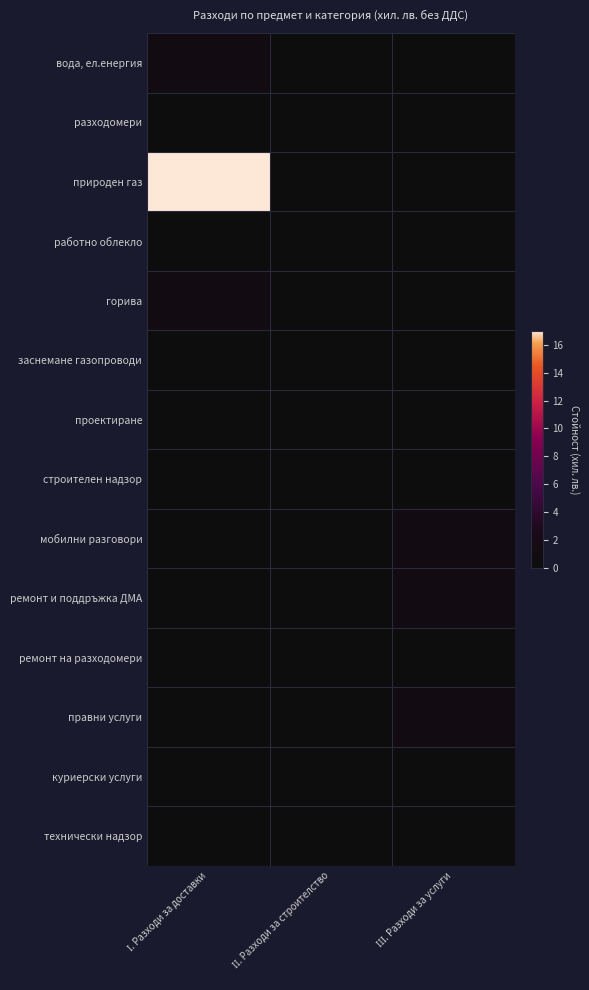

Reading right to left, list all the values displayed in this chart.

вода, ел.енергия: ІІІ. Разходи за услуги=0	ІІ. Разходи за строителство=0	І. Разходи за доставки=1
разходомери: ІІІ. Разходи за услуги=0	ІІ. Разходи за строителство=0	І. Разходи за доставки=0
природен газ: ІІІ. Разходи за услуги=0	ІІ. Разходи за строителство=0	І. Разходи за доставки=17
работно облекло: ІІІ. Разходи за услуги=0	ІІ. Разходи за строителство=0	І. Разходи за доставки=0
горива: ІІІ. Разходи за услуги=0	ІІ. Разходи за строителство=0	І. Разходи за доставки=1
заснемане газопроводи: ІІІ. Разходи за услуги=0	ІІ. Разходи за строителство=0	І. Разходи за доставки=0
проектиране: ІІІ. Разходи за услуги=0	ІІ. Разходи за строителство=0	І. Разходи за доставки=0
строителен надзор: ІІІ. Разходи за услуги=0	ІІ. Разходи за строителство=0	І. Разходи за доставки=0
мобилни разговори: ІІІ. Разходи за услуги=1	ІІ. Разходи за строителство=0	І. Разходи за доставки=0
ремонт и поддръжка ДМА: ІІІ. Разходи за услуги=1	ІІ. Разходи за строителство=0	І. Разходи за доставки=0
ремонт на разходомери: ІІІ. Разходи за услуги=0	ІІ. Разходи за строителство=0	І. Разходи за доставки=0
правни услуги: ІІІ. Разходи за услуги=1	ІІ. Разходи за строителство=0	І. Разходи за доставки=0
куриерски услуги: ІІІ. Разходи за услуги=0	ІІ. Разходи за строителство=0	І. Разходи за доставки=0
технически надзор: ІІІ. Разходи за услуги=0	ІІ. Разходи за строителство=0	І. Разходи за доставки=0